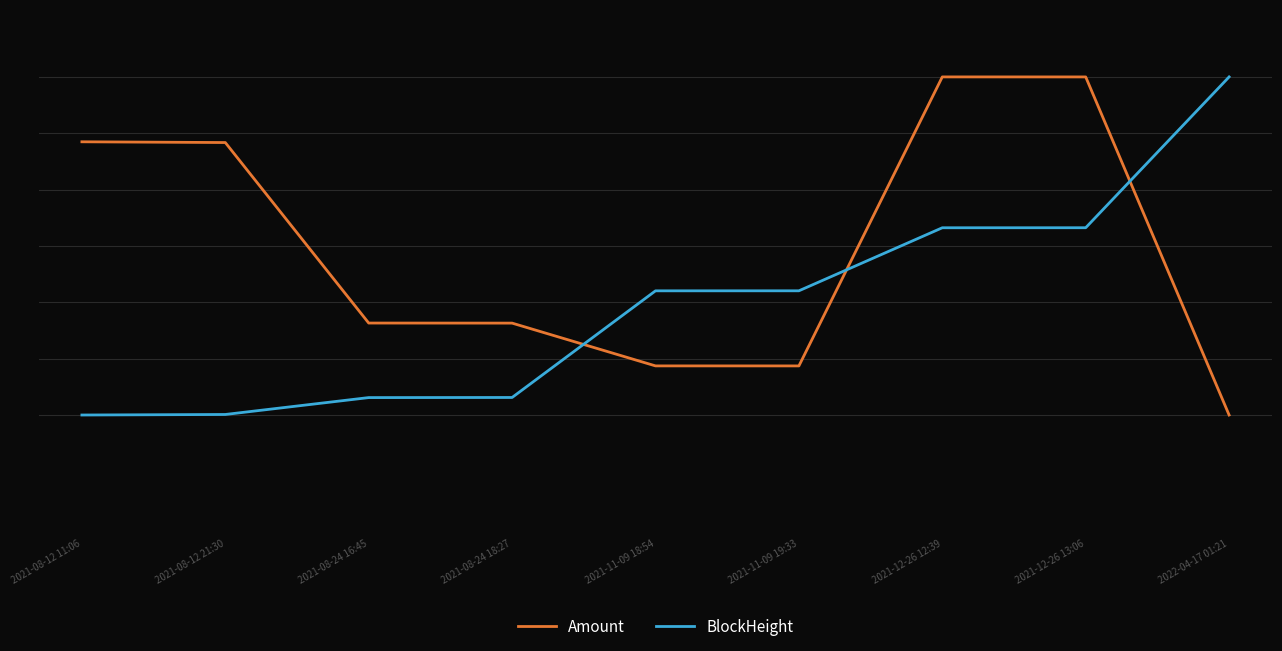

Which series has the largest total across all categories?

Amount